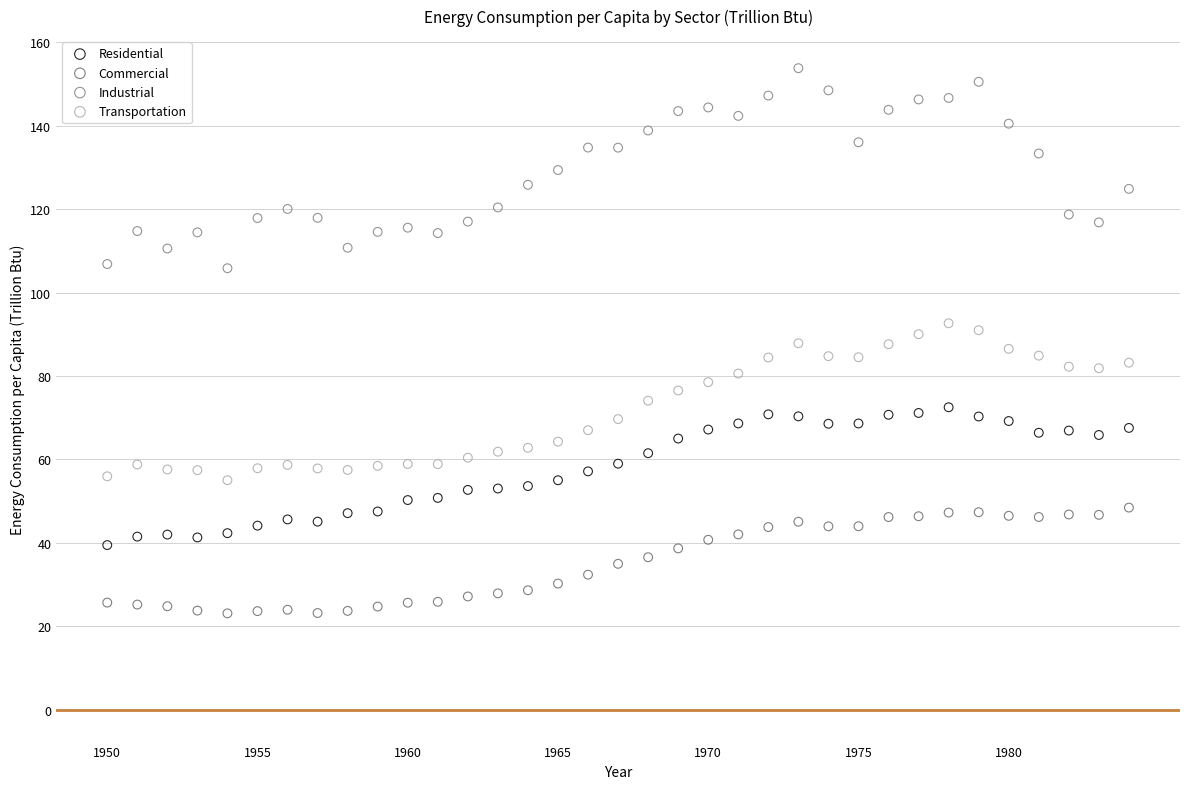

Across all data points, what is the range of X values (max minus min)?

34.0